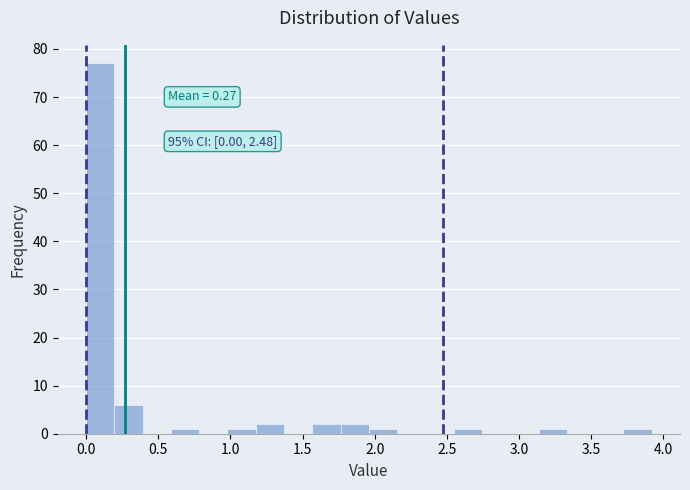

Read against the x-axis, roughly where is the centre of the tallest bar?

0.10